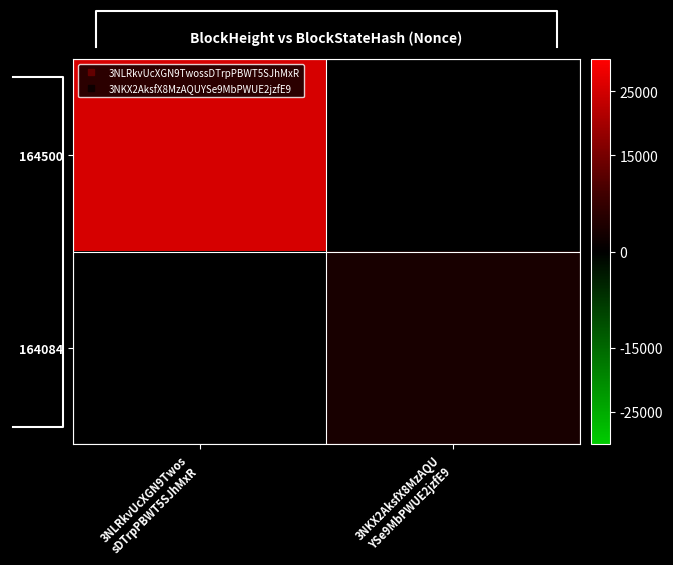

Which label corresponds to the smallest value in the chart?

3NKX2AksfX8MzAQU
YSe9MbPWUE2jzfE9